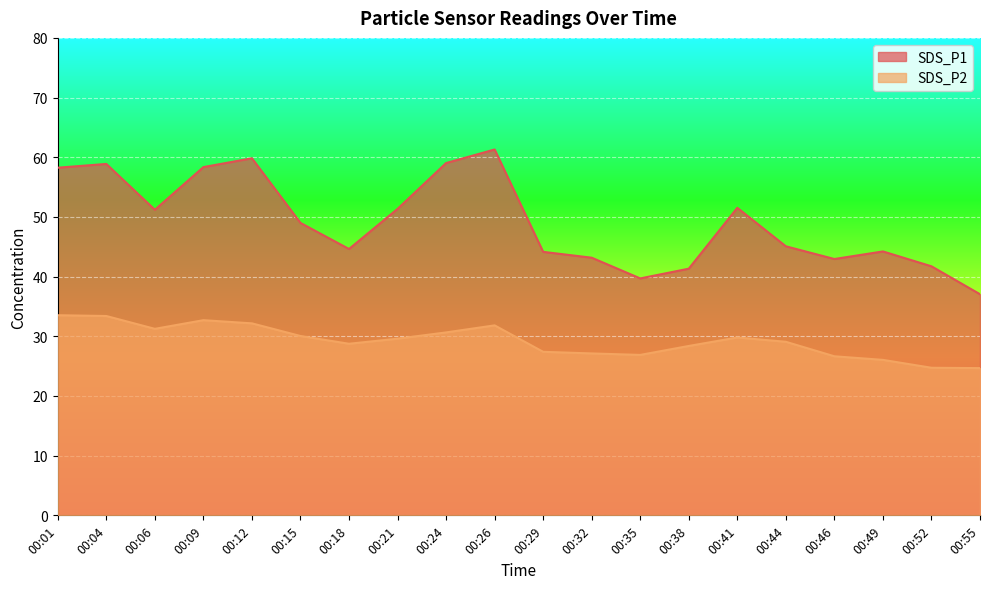

The SDS_P1 series shows 79.8 at 00:06. True or false?

False